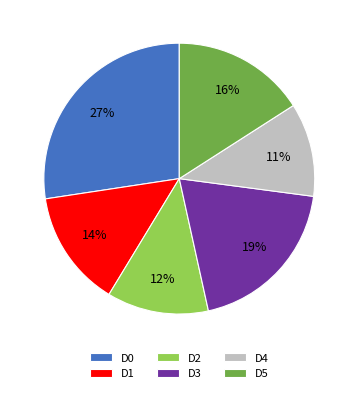

To the nearest percent, what is the average slice percentage?

17%